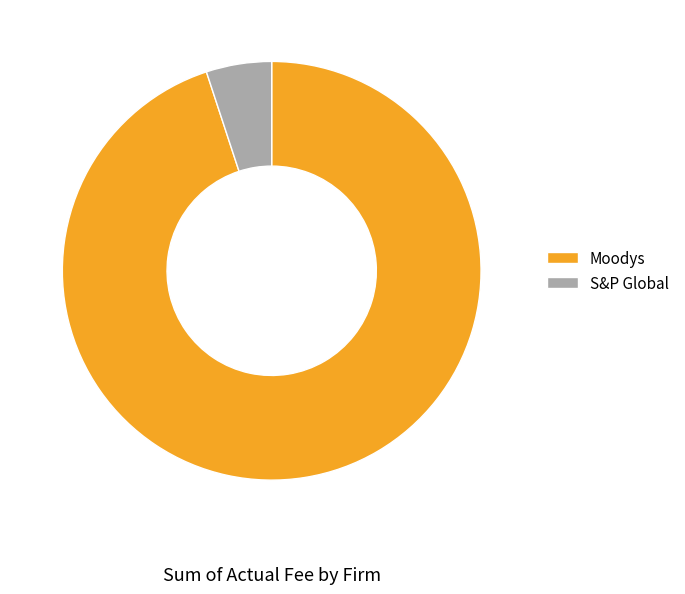

Approximately how many times larger is the value at S&P Global compared to Moodys?

0.1